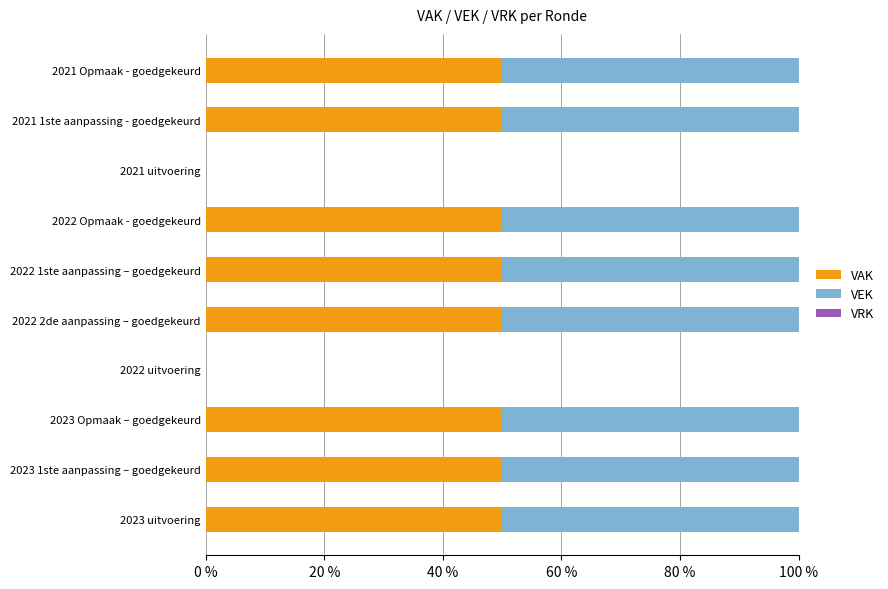

How many distinct data groups are displayed?

2